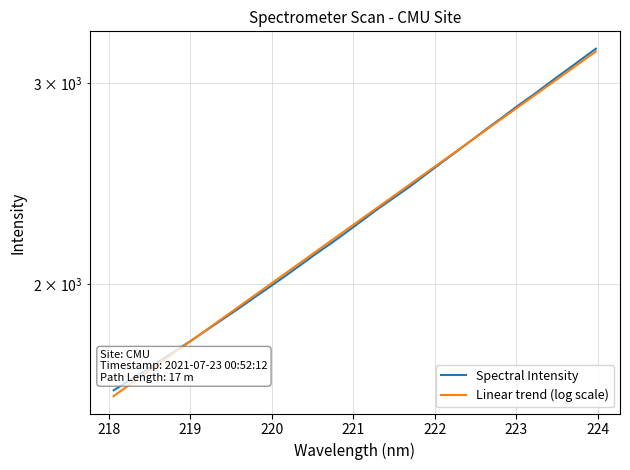

Which series ends up on top after the final intersection of Linear trend (log scale) and Spectral Intensity?

Spectral Intensity